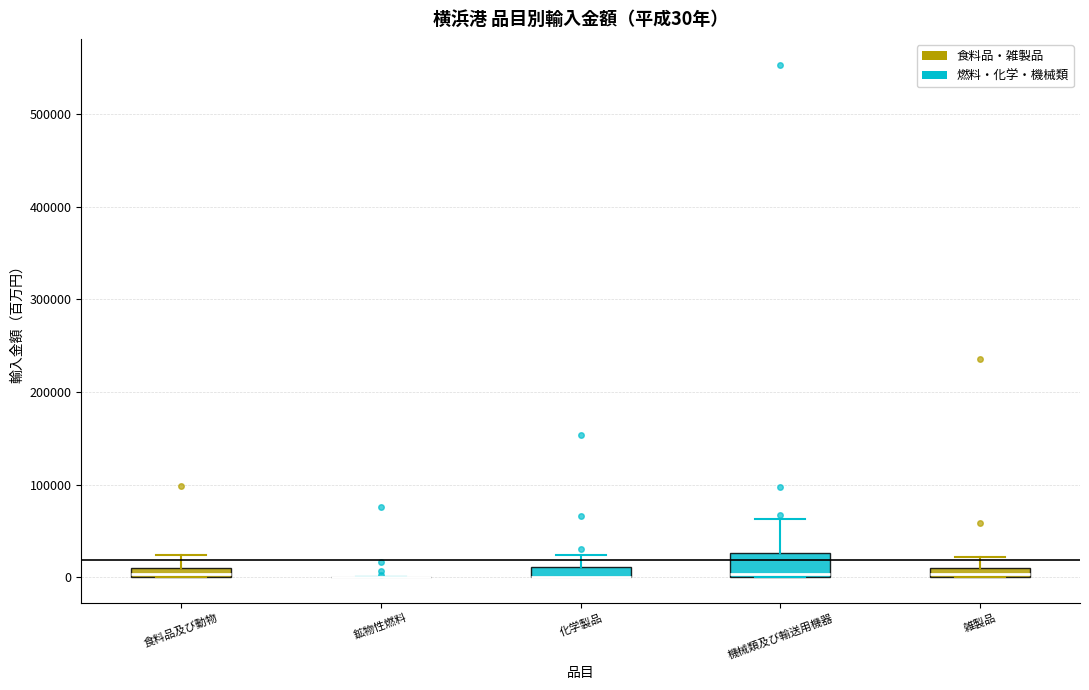

Comparing the boxes themselves (not the whiskers), which one is the tallest?

機械類及び輸送用機器